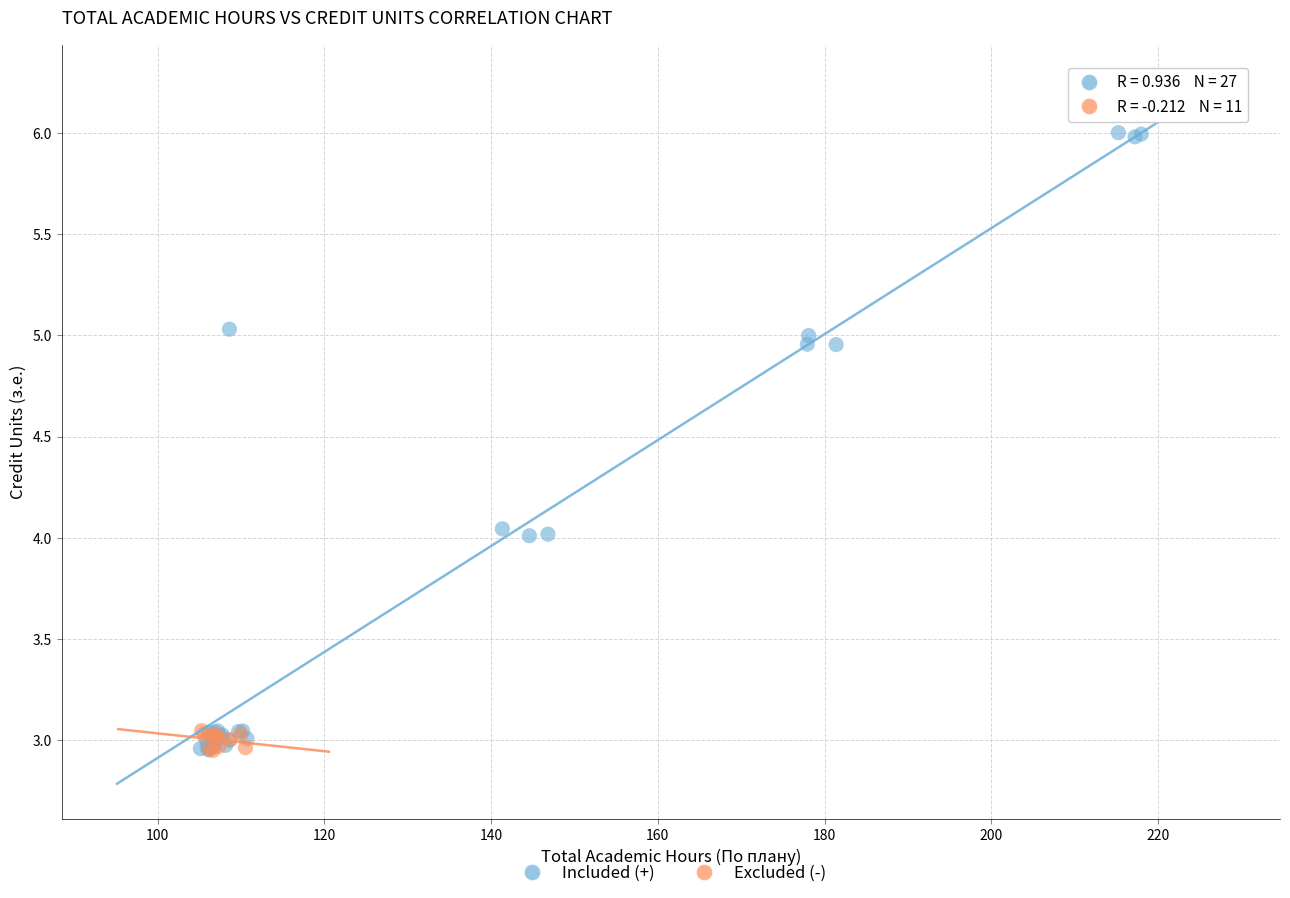

Which series contains the highest Y value?

Included (+)